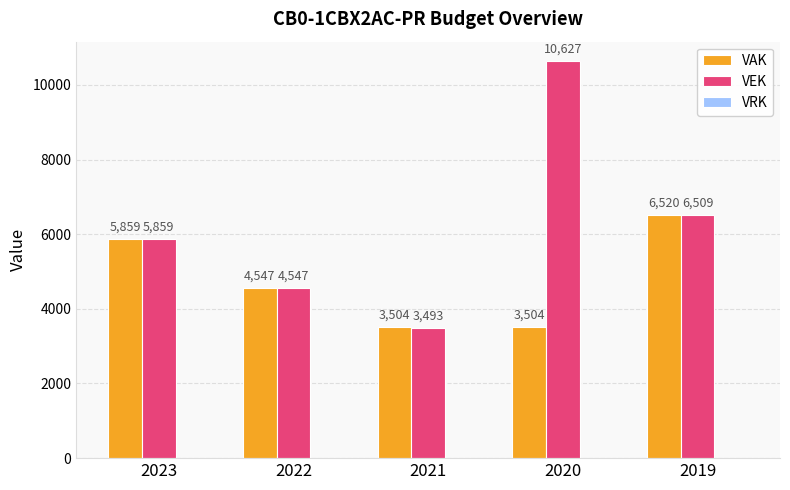

The VEK series shows 3783 at 2023. True or false?

False